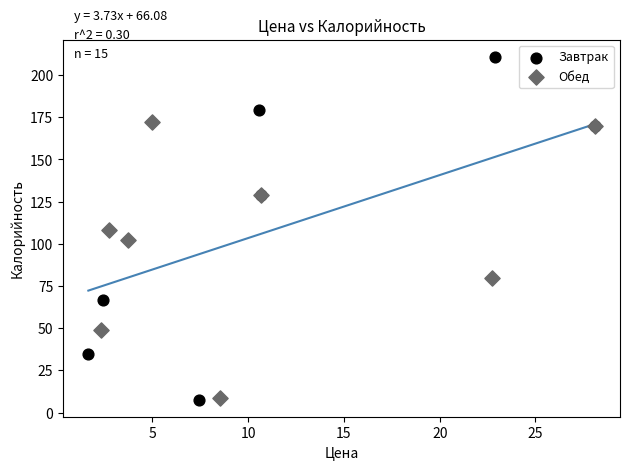

Which series has the widest spread of Y values?

Завтрак